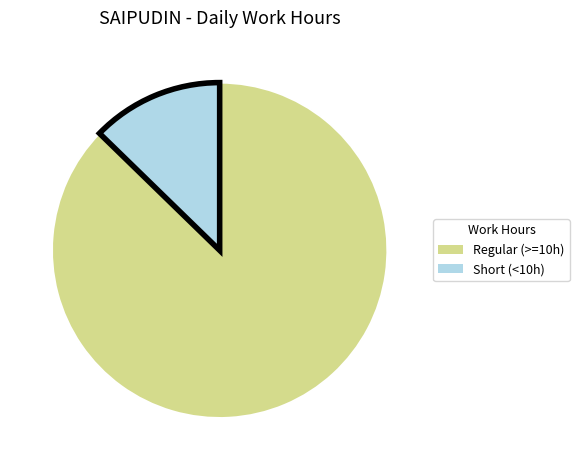

Is there any slice that represents more than half of the pie?

Yes